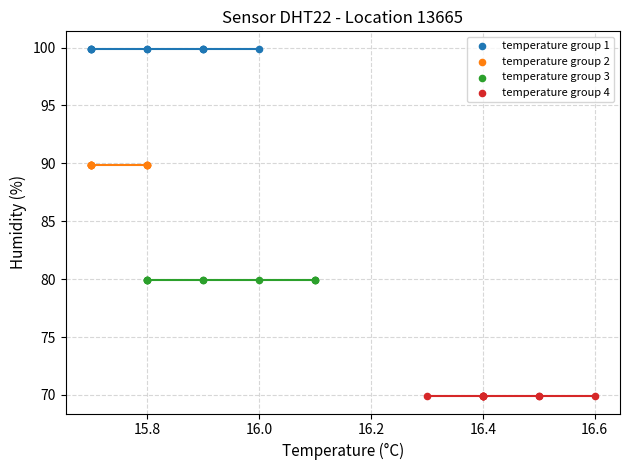

Which series reaches the minimum Y coordinate?

temperature group 4